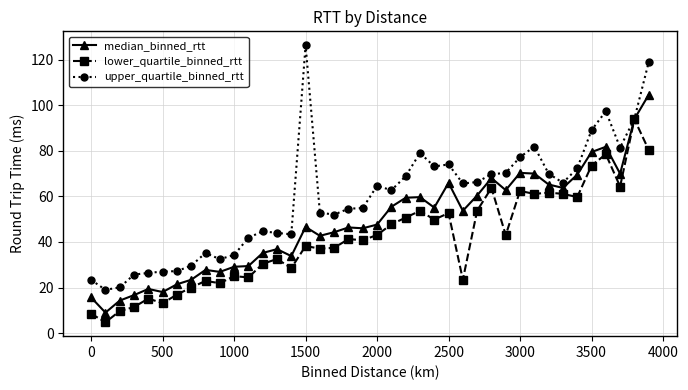

Rank the series by their maximum value, from lowest to highest.

lower_quartile_binned_rtt, median_binned_rtt, upper_quartile_binned_rtt